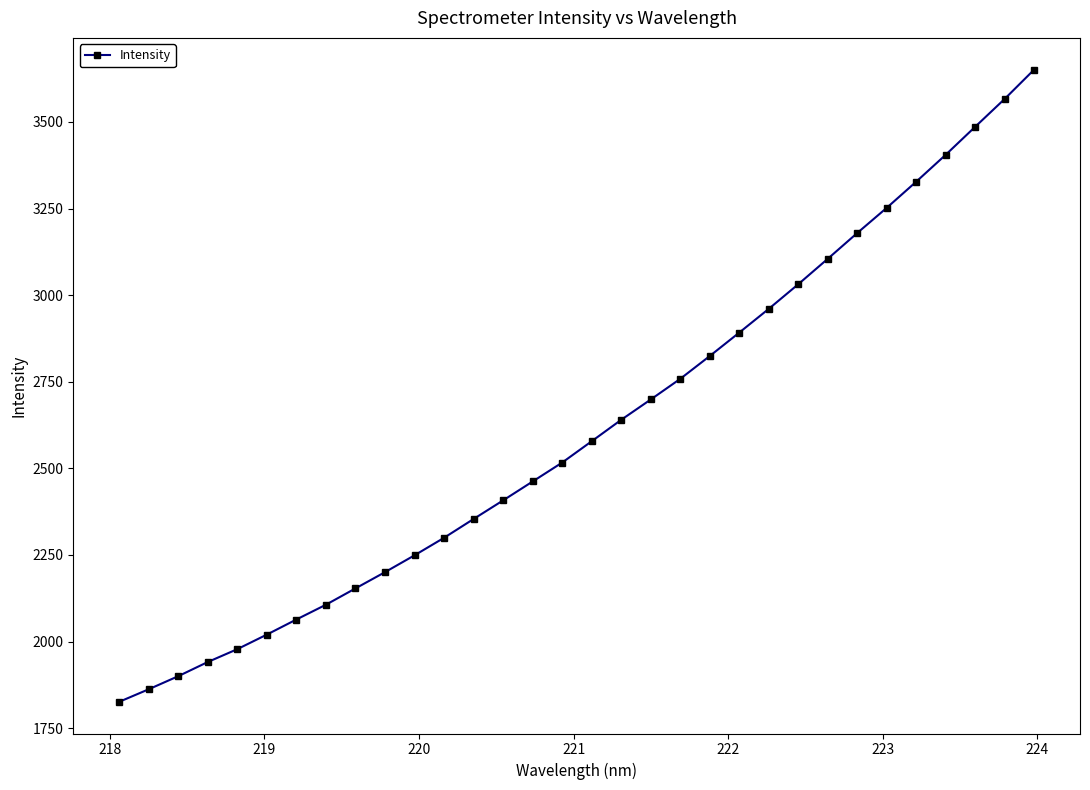

How many data points are less than 2578?

16